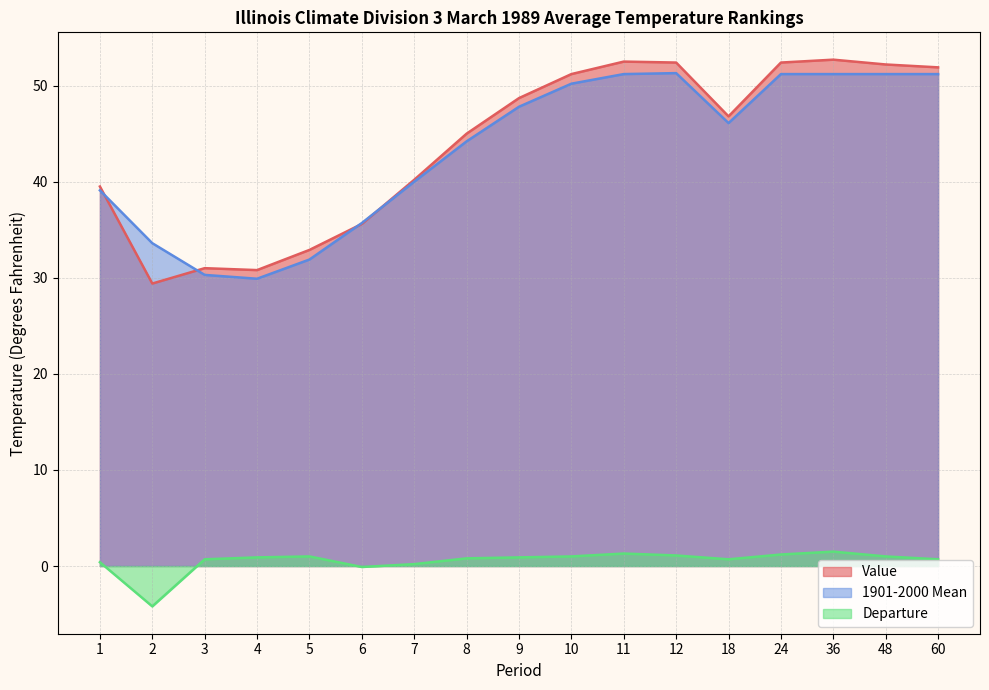

True or false: Value and 1901-2000 Mean intersect in this chart.

True